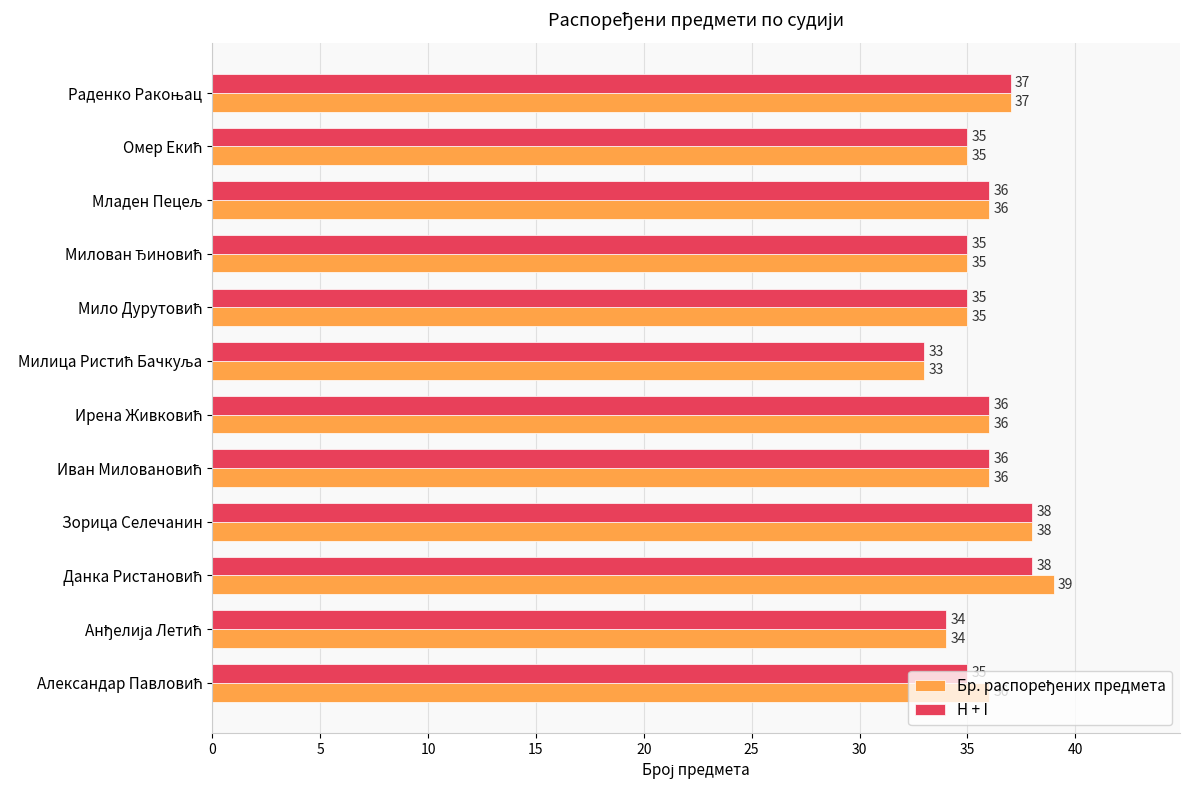

What is the greatest value displayed?

39